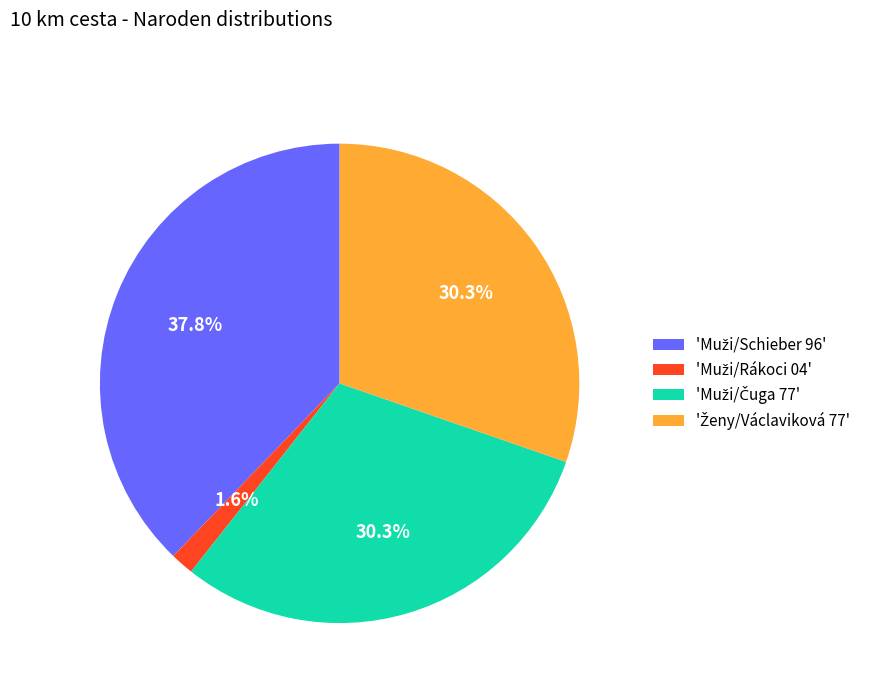

Does any single category account for the majority?

No